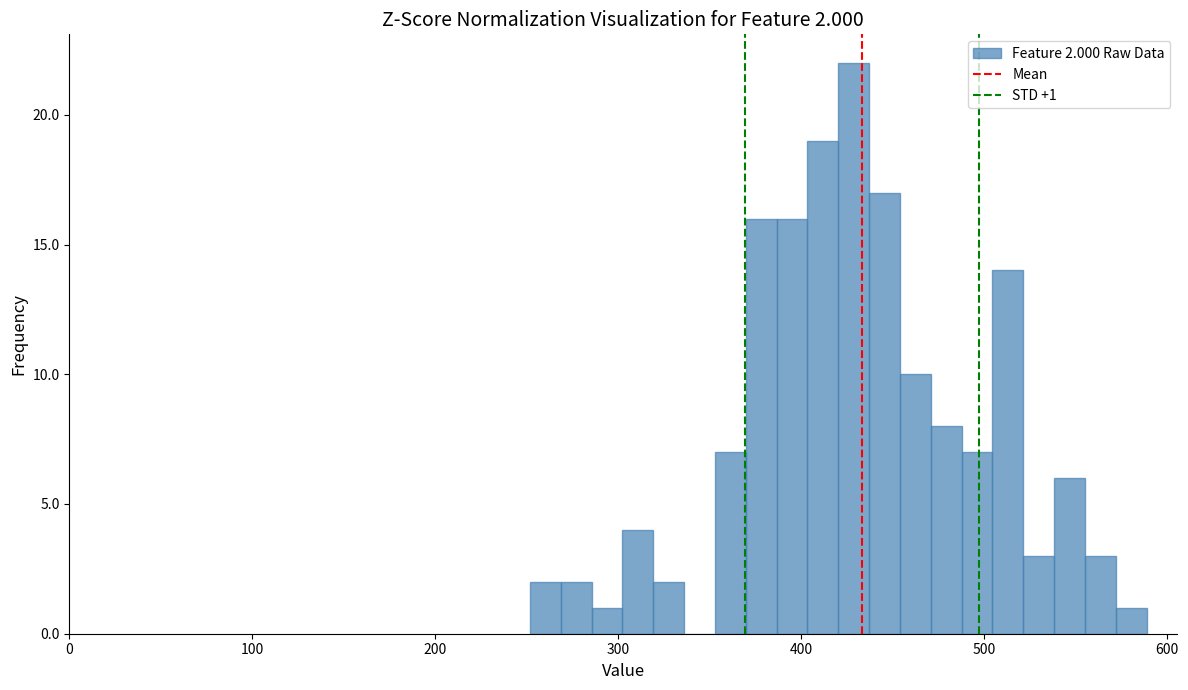

Read against the x-axis, roughly where is the centre of the tallest bar?

430